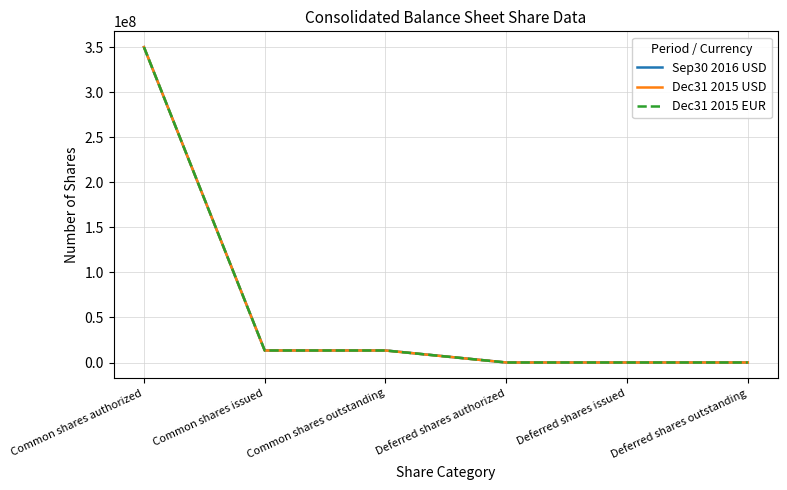

Does the chart have visible grid lines?

Yes